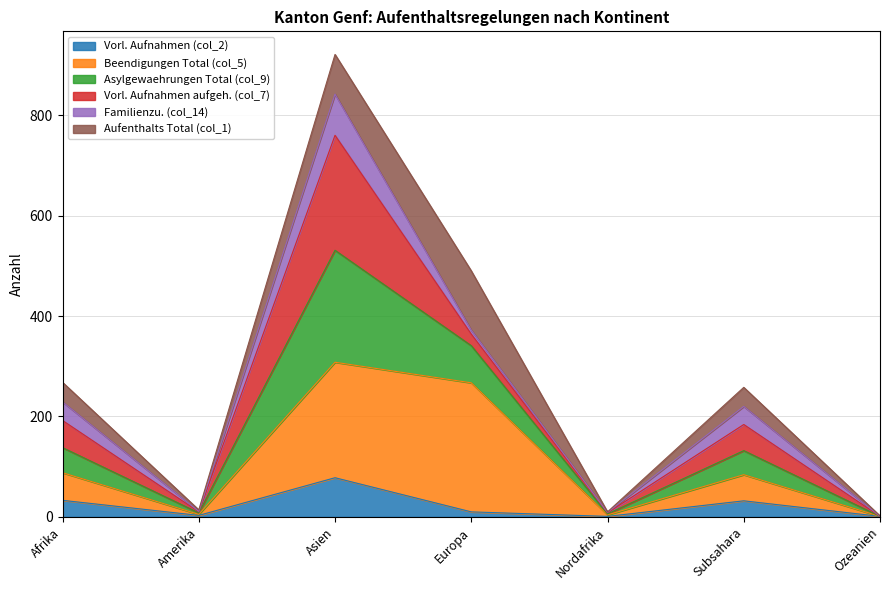

True or false: Beendigungen Total (col_5) and Asylgewaehrungen Total (col_9) cross at least once.

False